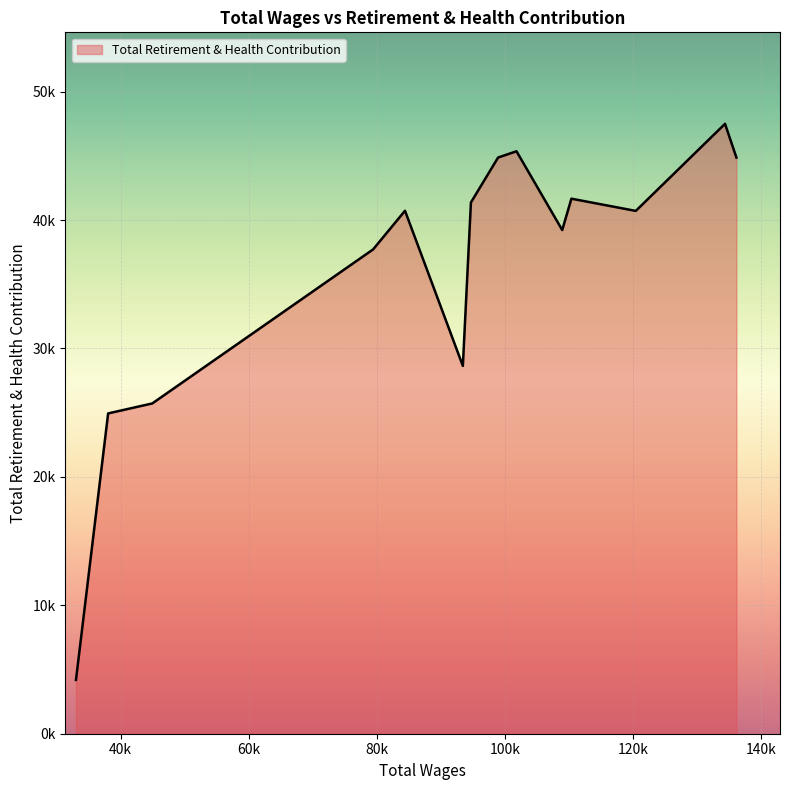

List the labels in order of value, largest first.

134408.0, 101835.0, 98958.0, 136187.0, 110411.0, 94717.0, 84419.0, 120467.0, 108979.0, 79440.0, 93456.0, 44942.0, 38049.0, 33025.0